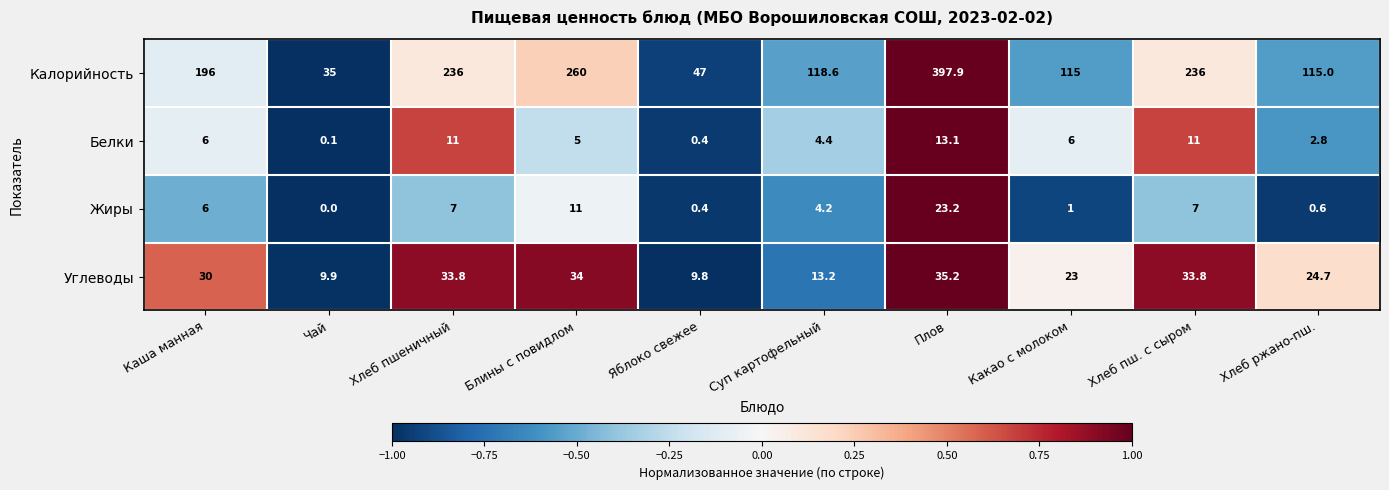

The Калорийность series shows 196.0 at Каша манная. True or false?

True